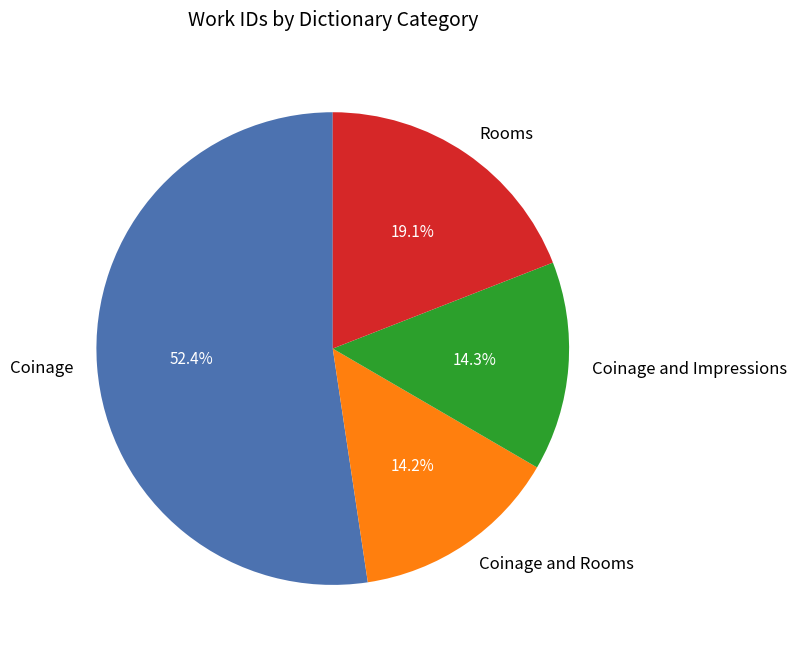

Combined, do Coinage and Impressions and Coinage and Rooms account for over 50%?

No